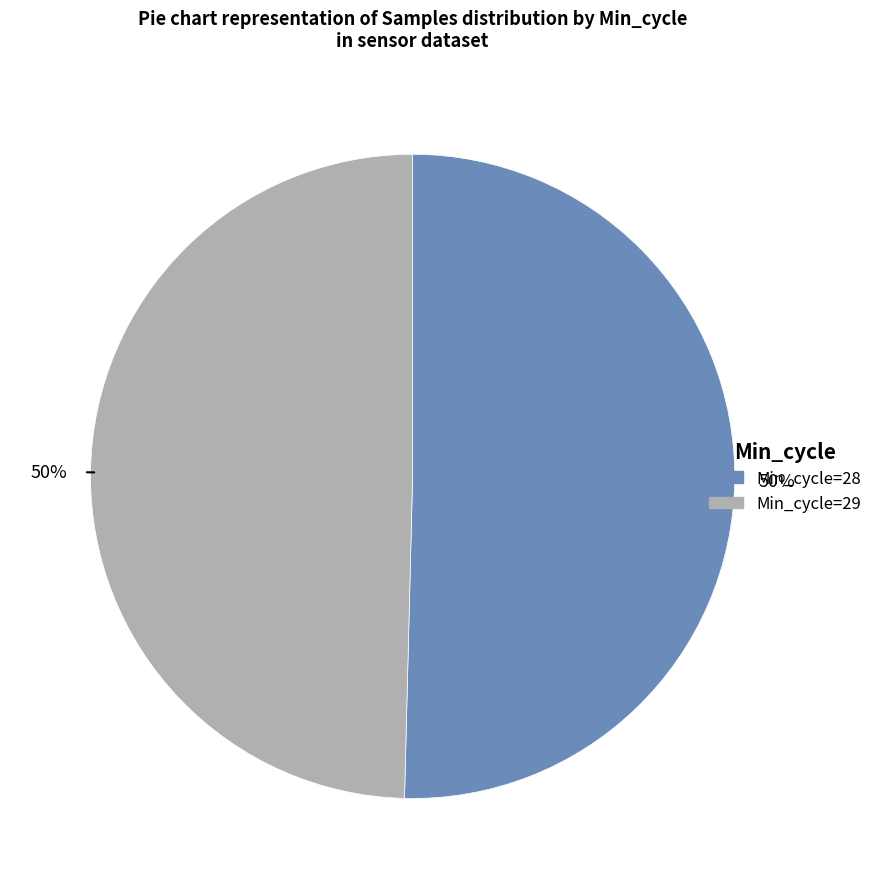

The Min_cycle=29 slice represents 36% of the pie. True or false?

False